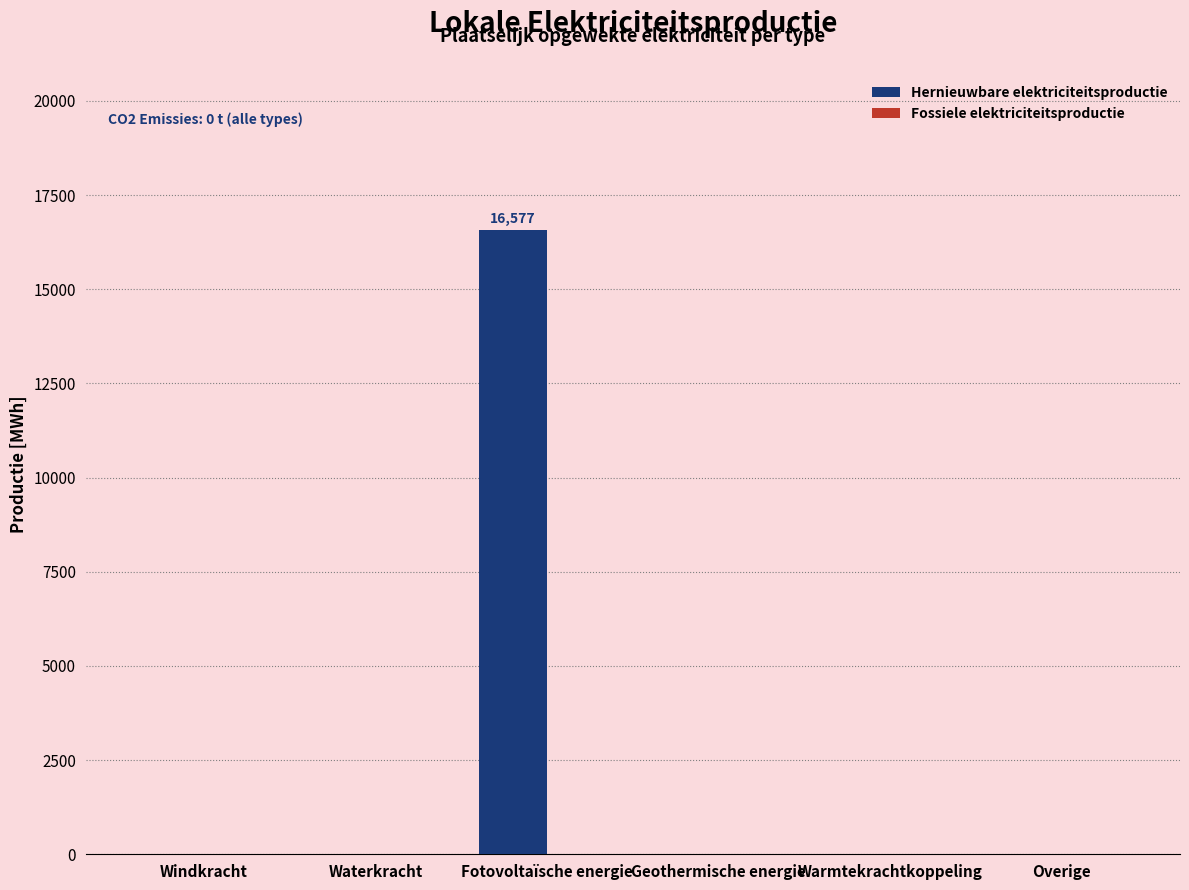

What is the change in value from Waterkracht to Fotovoltaïsche energie?

+16576.9